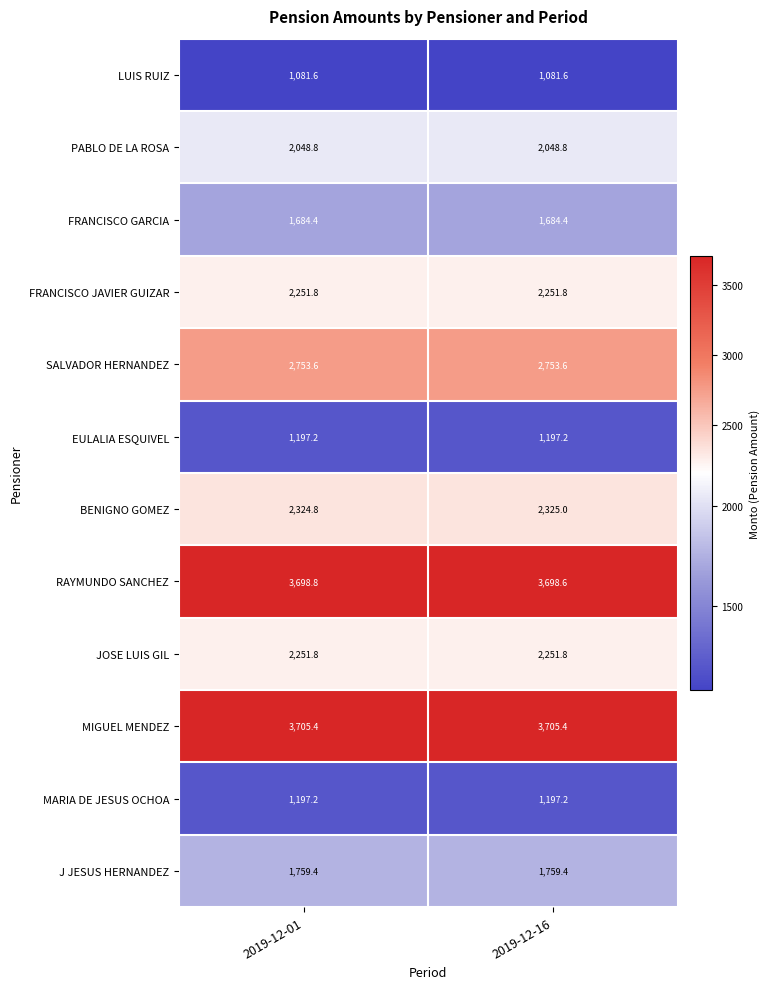

Reading left to right, transcribe all the data shown in this chart.

LUIS RUIZ: 2019-12-01=1081.6	2019-12-16=1081.6
PABLO DE LA ROSA: 2019-12-01=2048.8	2019-12-16=2048.8
FRANCISCO GARCIA: 2019-12-01=1684.4	2019-12-16=1684.4
FRANCISCO JAVIER GUIZAR: 2019-12-01=2251.8	2019-12-16=2251.8
SALVADOR HERNANDEZ: 2019-12-01=2753.6	2019-12-16=2753.6
EULALIA ESQUIVEL: 2019-12-01=1197.2	2019-12-16=1197.2
BENIGNO GOMEZ: 2019-12-01=2324.8	2019-12-16=2325.0
RAYMUNDO SANCHEZ: 2019-12-01=3698.8	2019-12-16=3698.6
JOSE LUIS GIL: 2019-12-01=2251.8	2019-12-16=2251.8
MIGUEL MENDEZ: 2019-12-01=3705.4	2019-12-16=3705.4
MARIA DE JESUS OCHOA: 2019-12-01=1197.2	2019-12-16=1197.2
J JESUS HERNANDEZ: 2019-12-01=1759.4	2019-12-16=1759.4